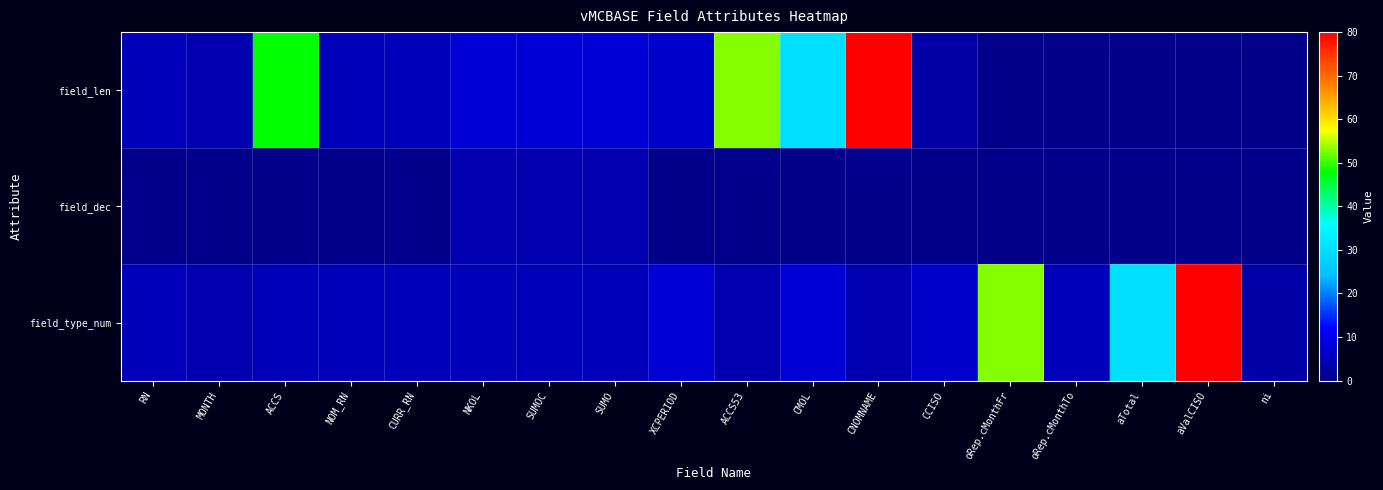

Reading left to right, transcribe all the data shown in this chart.

field_len: RN=5	MONTH=4	ACCS=48	NOM_RN=5	CURR_RN=5	NKOL=8	SUMOC=8	SUMO=8	XCPERIOD=7	ACCS53=53	CMOL=30	CNOMNAME=80	CCISO=3	oRep.cMonthFr=0	oRep.cMonthTo=0	aTotal=0	aValCISO=0	ni=0
field_dec: RN=0	MONTH=0	ACCS=0	NOM_RN=0	CURR_RN=0	NKOL=4	SUMOC=4	SUMO=4	XCPERIOD=0	ACCS53=0	CMOL=0	CNOMNAME=0	CCISO=0	oRep.cMonthFr=0	oRep.cMonthTo=0	aTotal=0	aValCISO=0	ni=0
field_type_num: RN=5	MONTH=4	ACCS=5	NOM_RN=5	CURR_RN=5	NKOL=5	SUMOC=5	SUMO=5	XCPERIOD=8	ACCS53=4	CMOL=8	CNOMNAME=4	CCISO=7	oRep.cMonthFr=53	oRep.cMonthTo=5	aTotal=30	aValCISO=80	ni=3